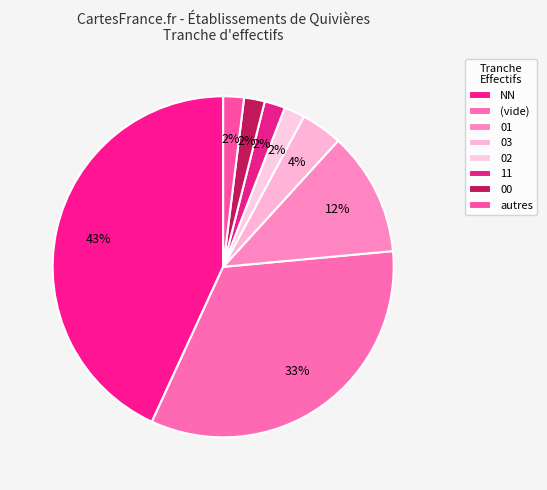

How many segments does this pie chart have?

8